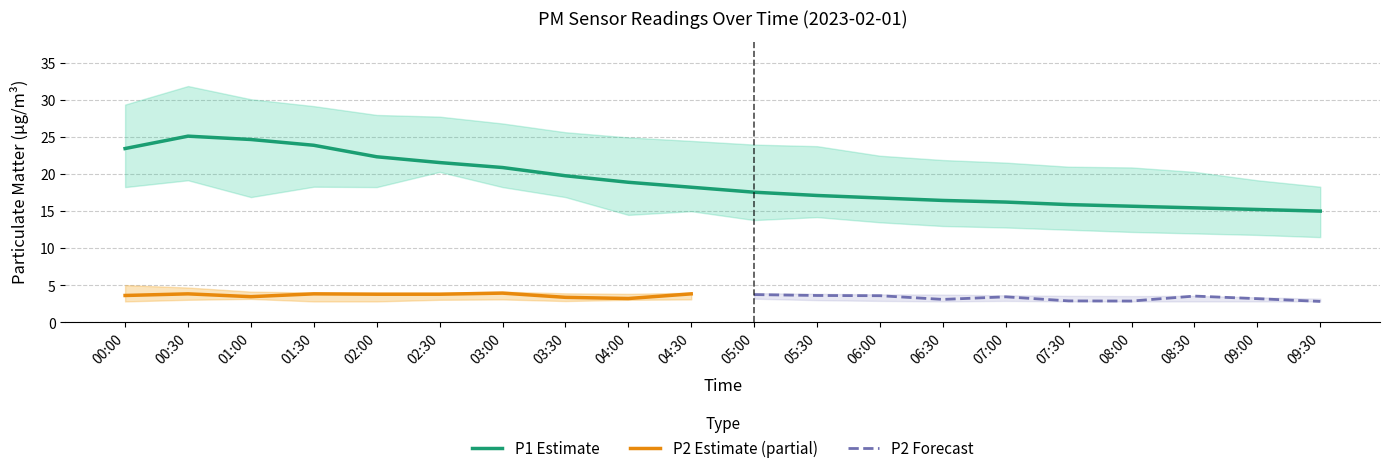

What is the difference between the maximum and second lowest values in the P1 series?

9.9